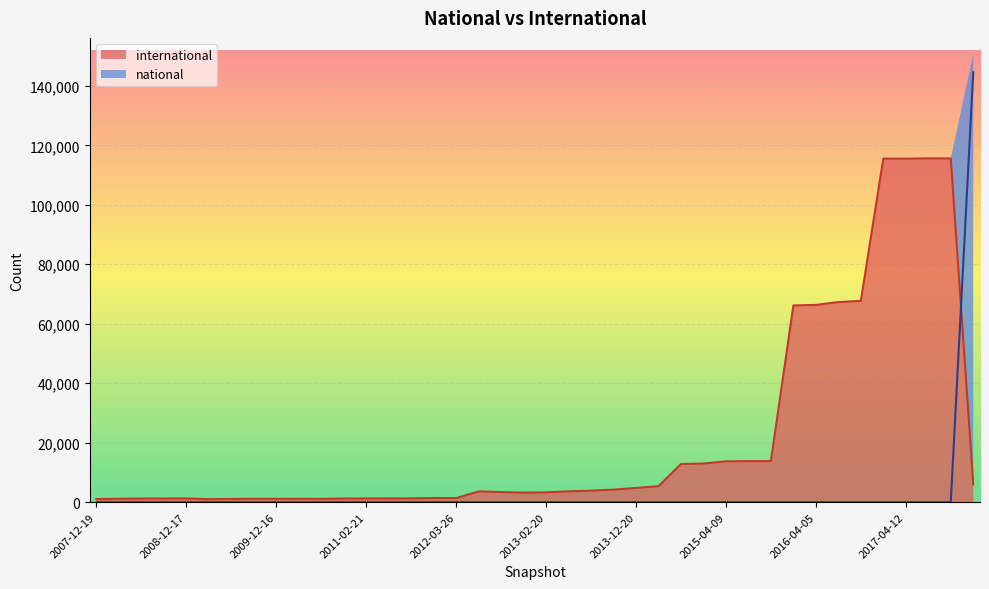

What are all the series names shown in the legend?

international, national